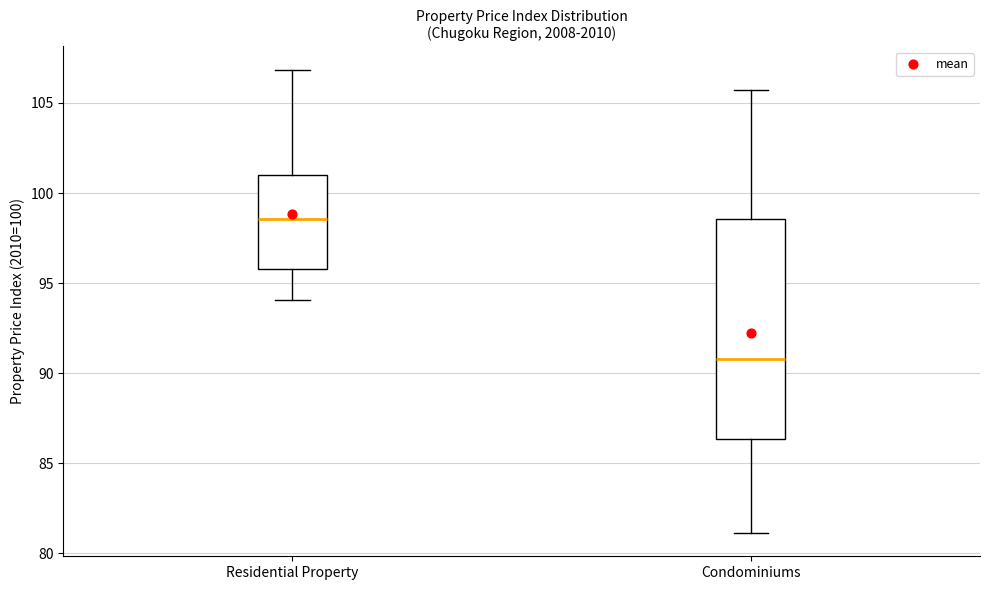

Where does the lower whisker of the box for Residential Property end on the y-axis? The values are not printed on the chart, so give them approximately, as read against the axis.

94.0